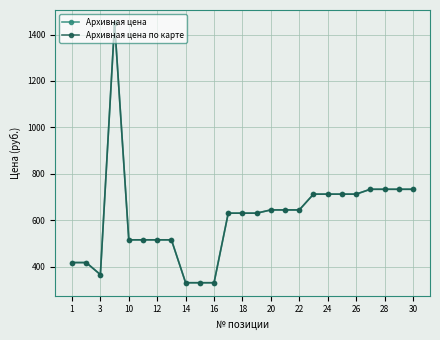

Does the chart have visible grid lines?

Yes